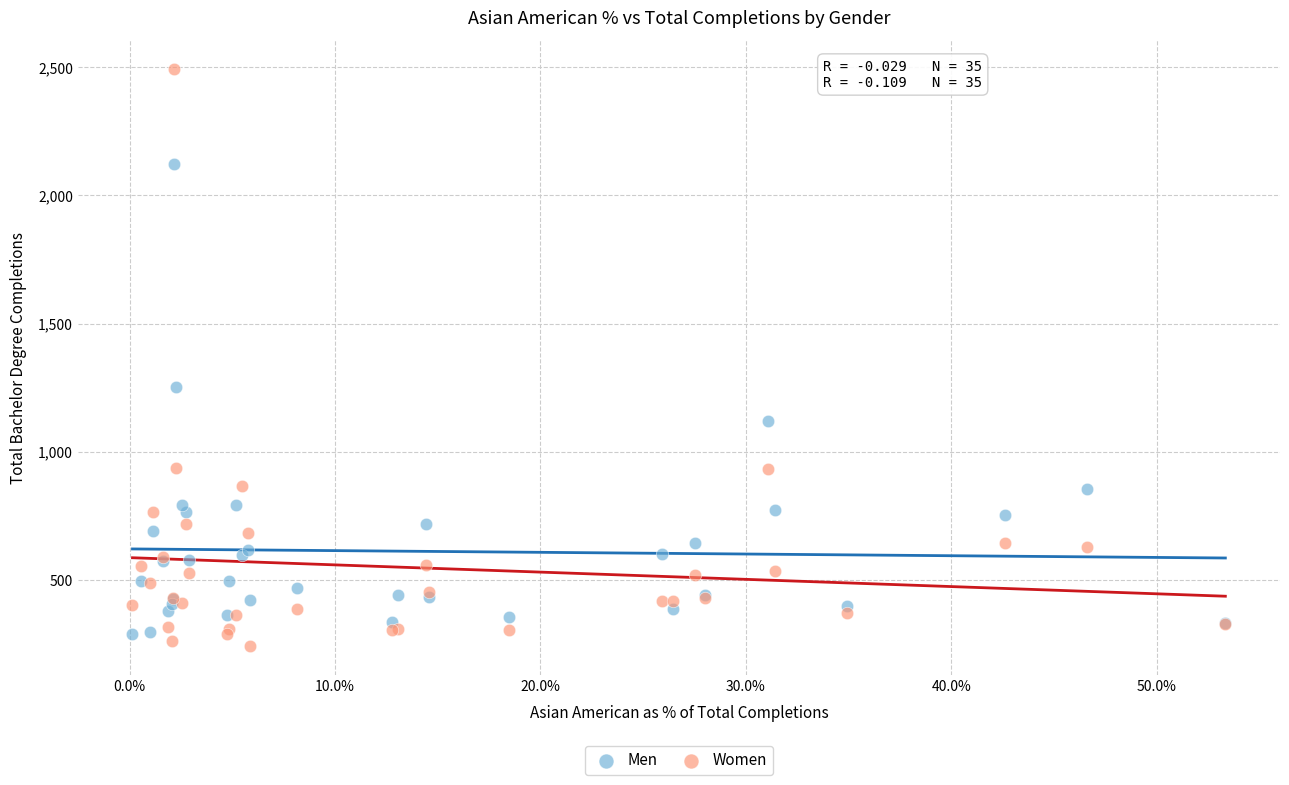

Which series reaches the minimum Y coordinate?

Women